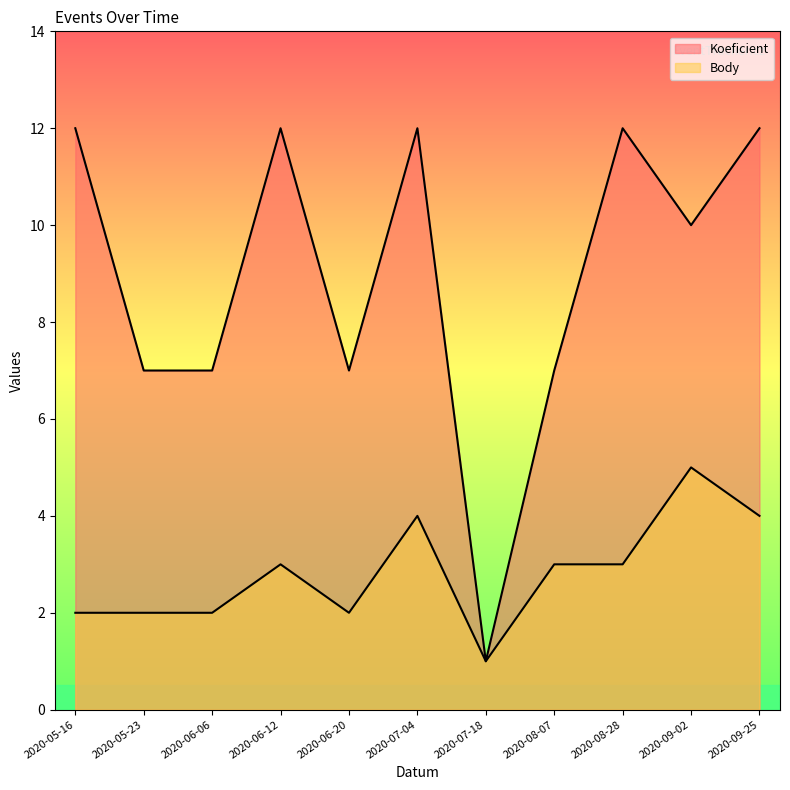

List the labels in order of Body value, largest first.

2020-09-02, 2020-07-04, 2020-09-25, 2020-06-12, 2020-08-07, 2020-08-28, 2020-05-16, 2020-05-23, 2020-06-06, 2020-06-20, 2020-07-18